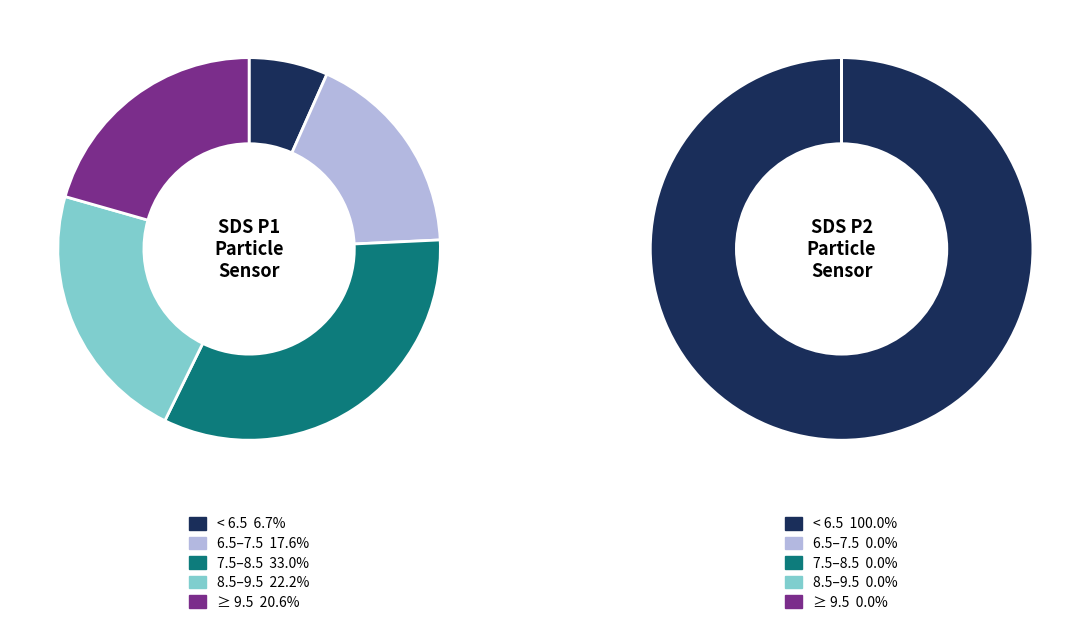

Is SDS_P1 the majority of the pie?

No